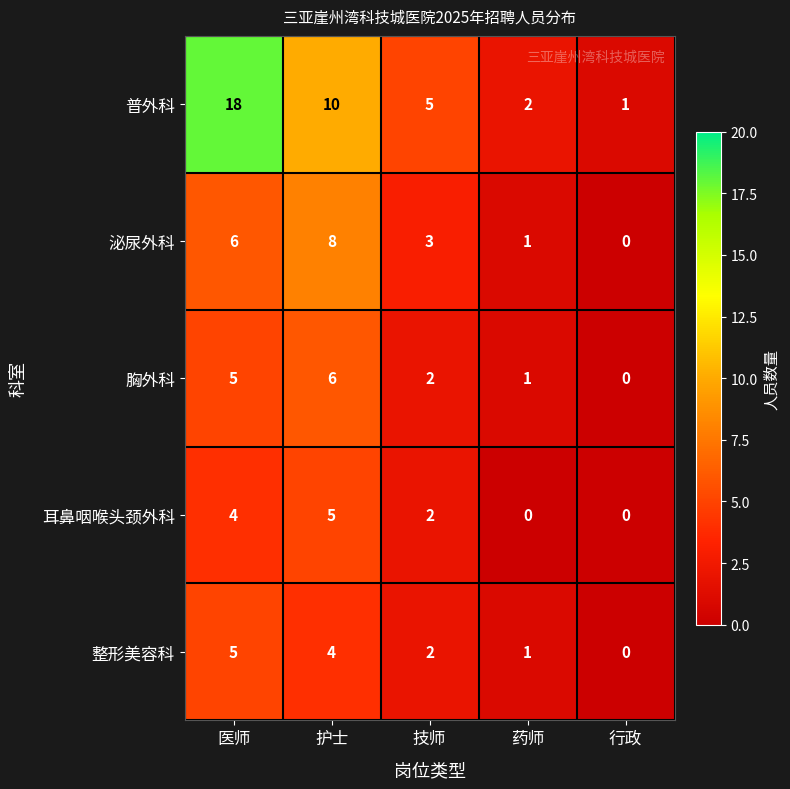

How many 耳鼻咽喉头颈外科 values are between 0 and 4?

4